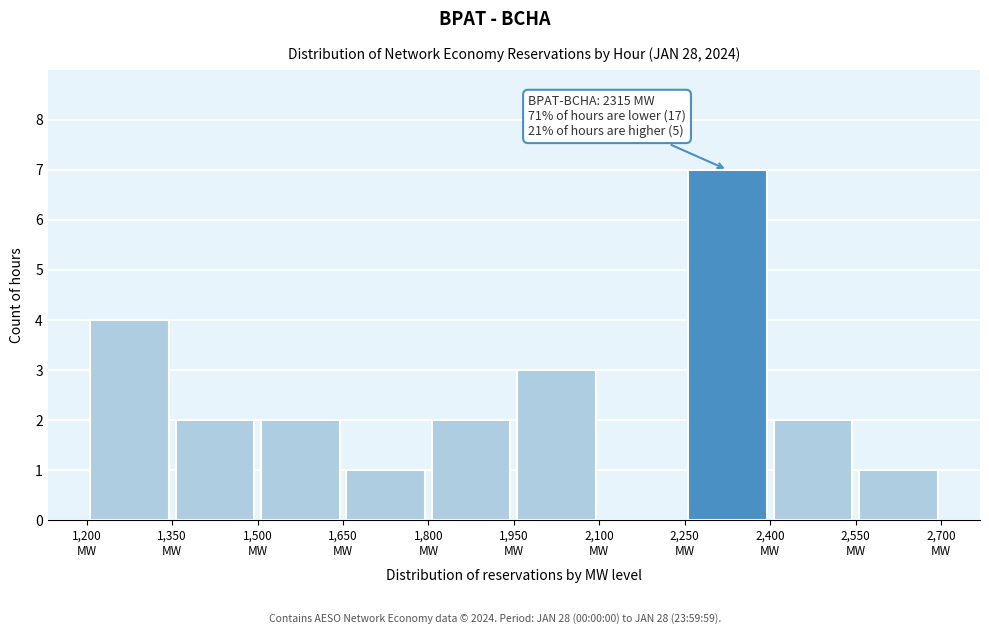

Which range on the x-axis has the tallest bar?

2250 to 2400